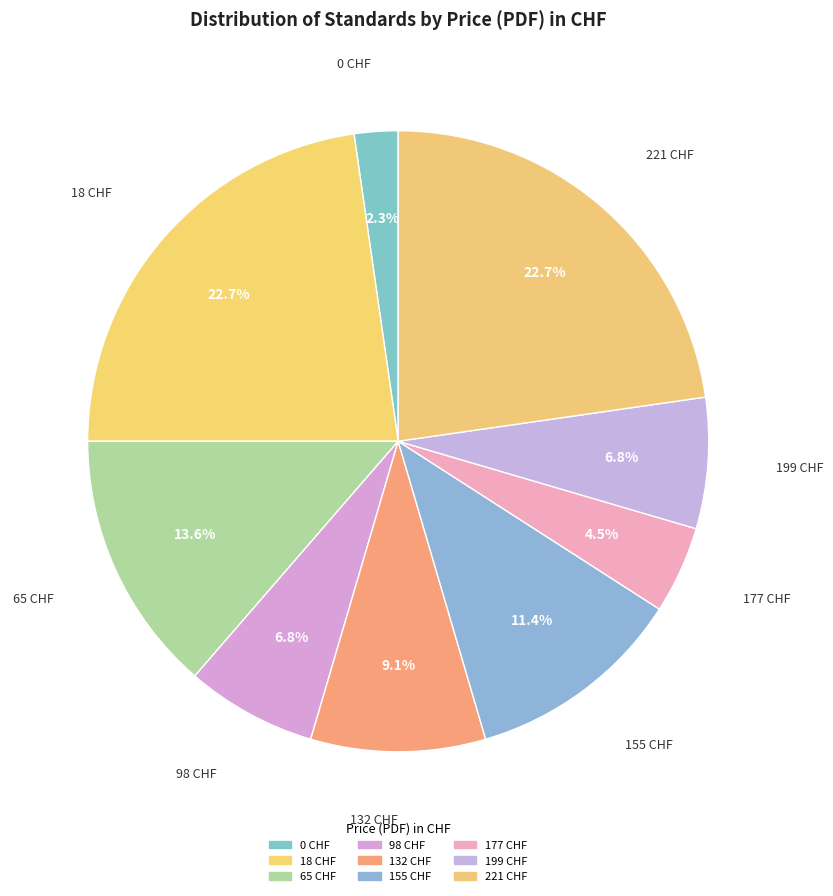

How many slices are in this pie chart?

9